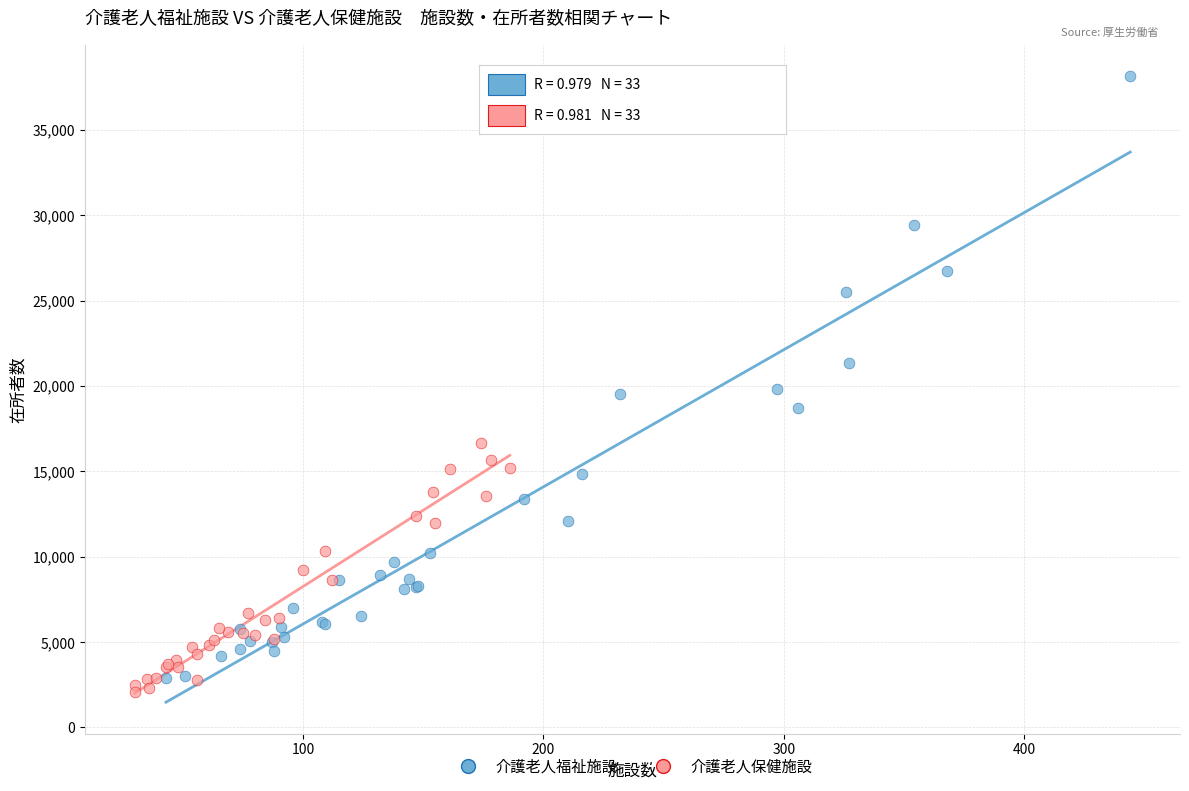

Which series has the largest Y range (max minus min)?

介護老人福祉施設